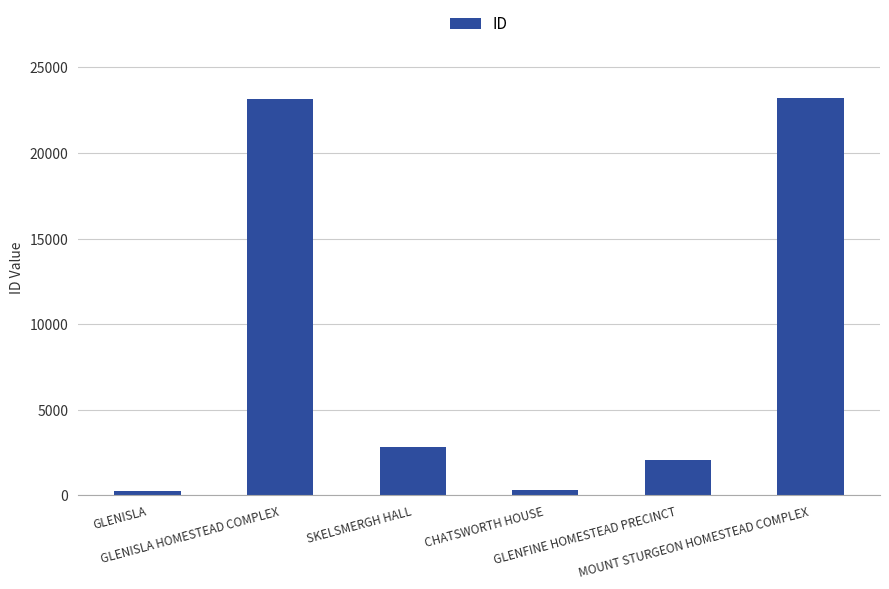

What is the difference between the second highest and second lowest values?

22874